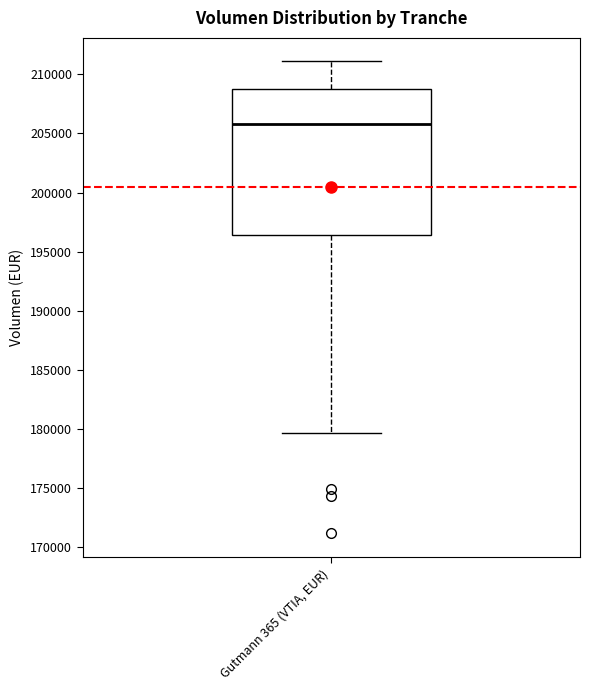

Transcribe this box plot: give where the median line is, the range the box spans, and where the two whiskers end, as read against the y-axis. The values are not printed on the chart, so give them approximately, as read against the axis.

median 206000, box 196500 to 209000, whiskers 179500 to 211000